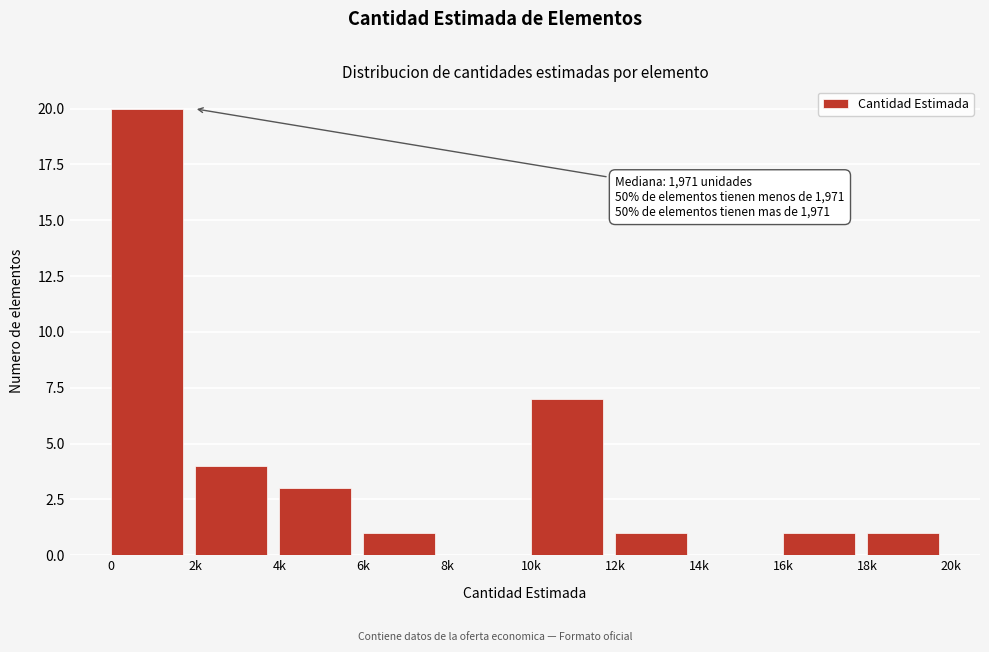

Reading left to right, transcribe all the data shown in this chart.

0=20	2k=4	4k=3	6k=1	8k=0	10k=7	12k=1	14k=0	16k=1	18k=1